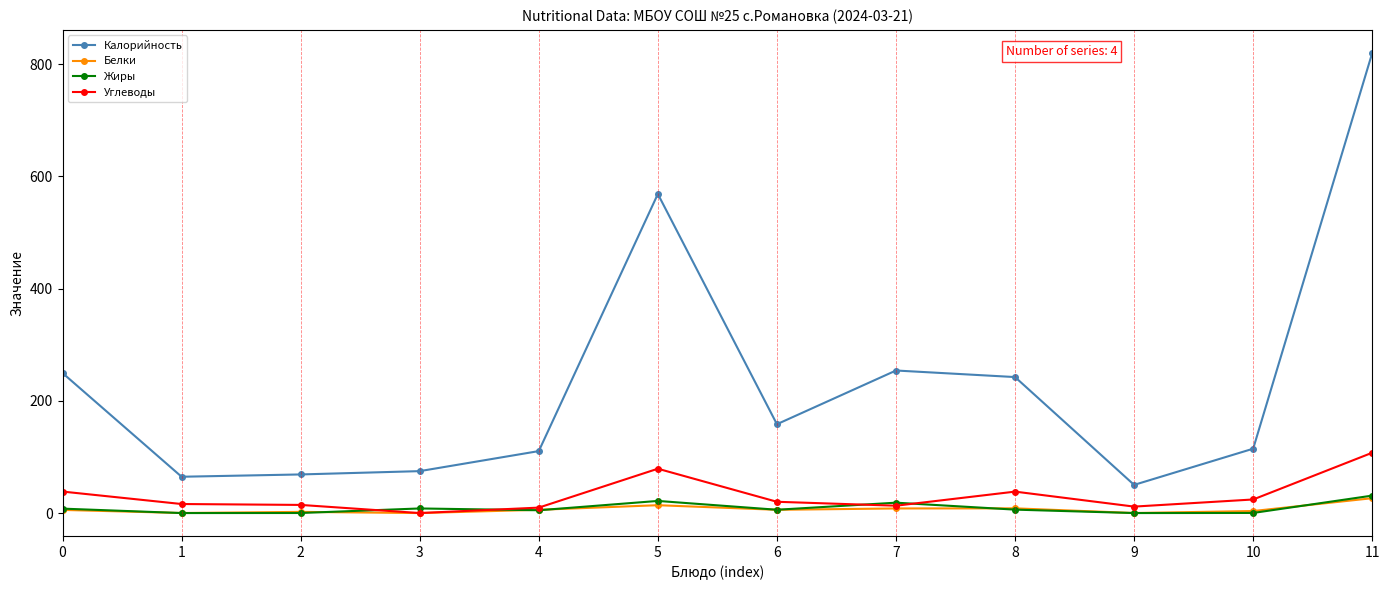

What is the greatest value displayed?

820.0